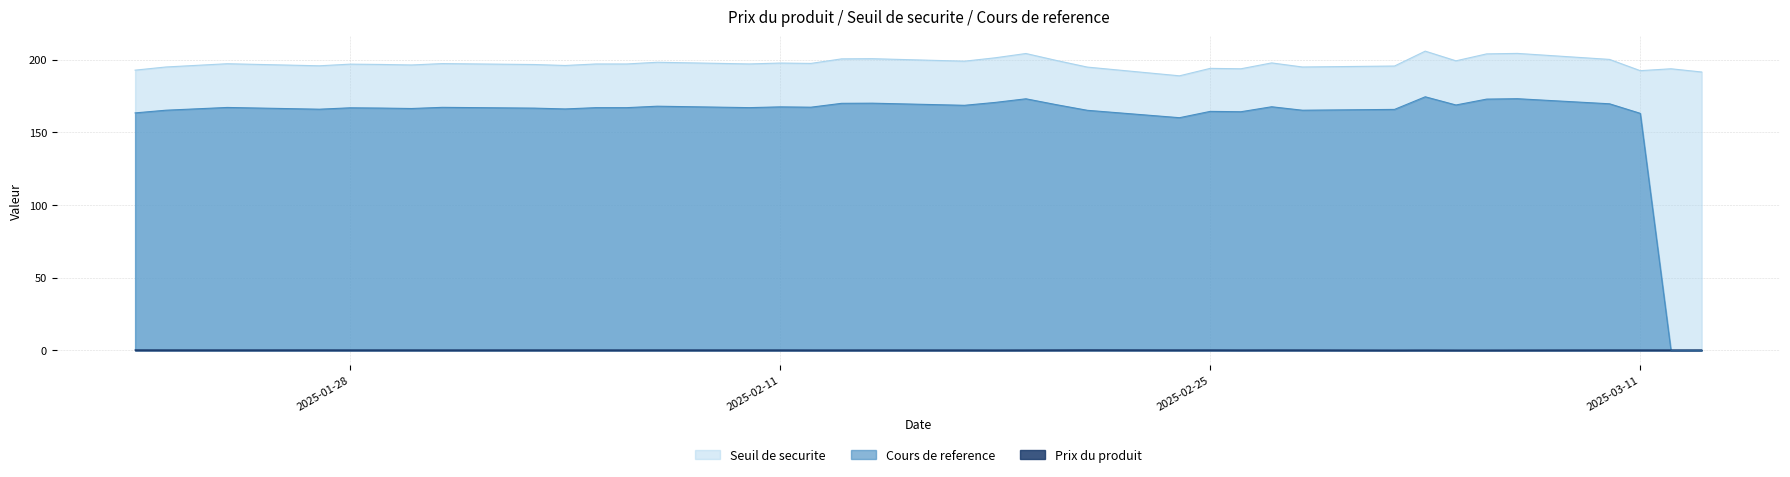

Which series changed the most between 4 and 33?

Seuil de securite